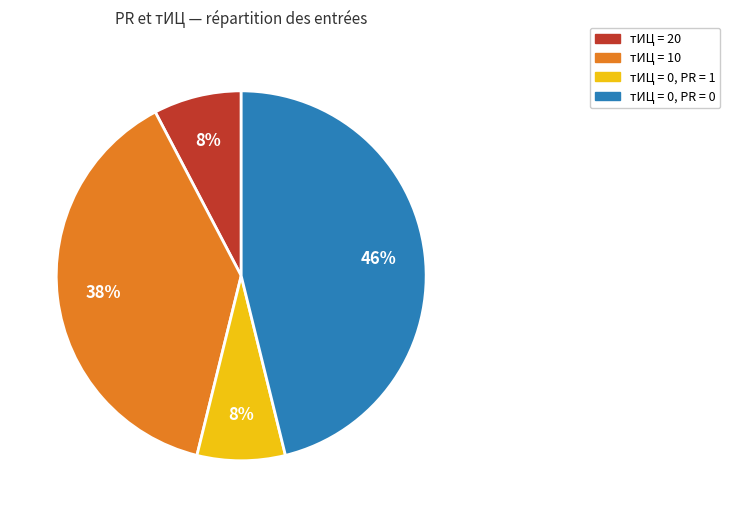

To the nearest percent, what is the difference between the тИЦ = 0, PR = 1 and тИЦ = 0, PR = 0 slice percentages?

38%